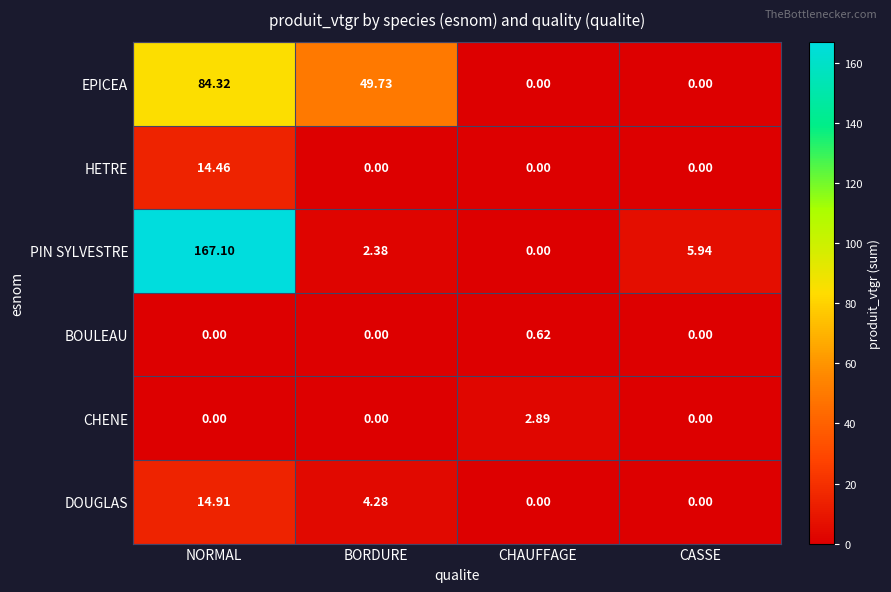

Between BORDURE and CASSE, which series saw the biggest shift?

EPICEA